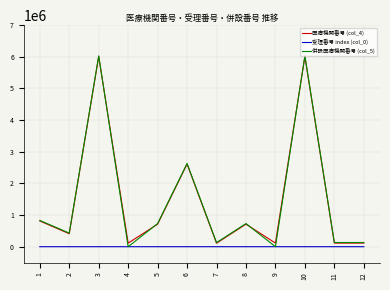

What is the spread (max minus min) of values at 5?

731266